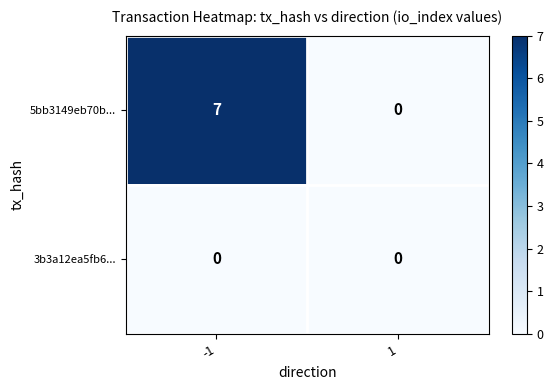

Reading left to right, extract all data points from this chart.

5bb3149eb70b...: 7	0
3b3a12ea5fb6...: 0	0